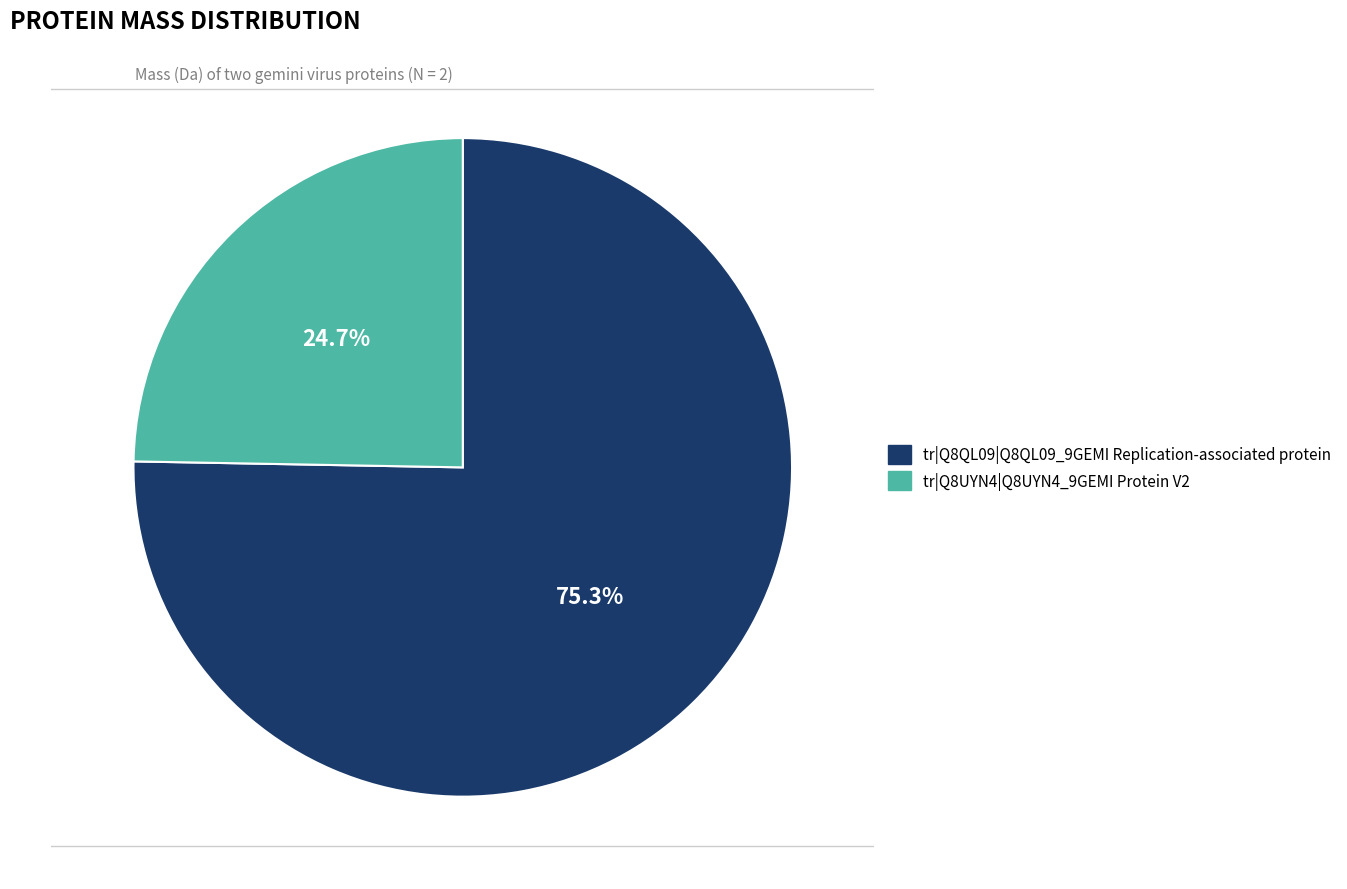

Which category has the smallest portion of the pie?

tr|Q8UYN4|Q8UYN4_9GEMI Protein V2